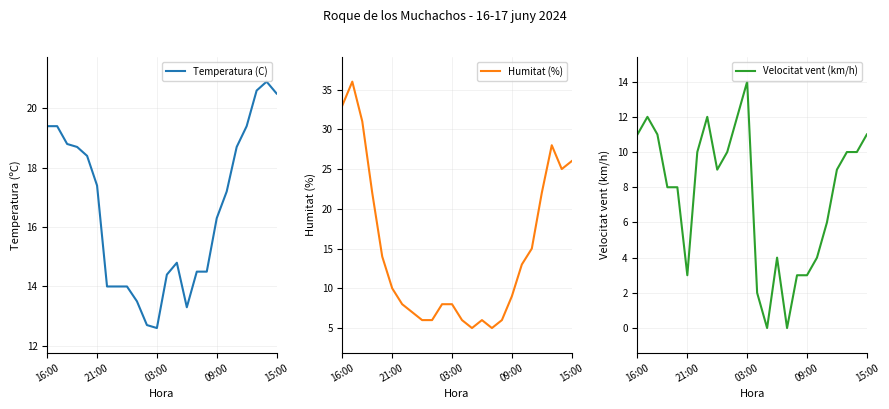

The value of Temperatura (C) at 16:00 is 5.3. True or false?

False